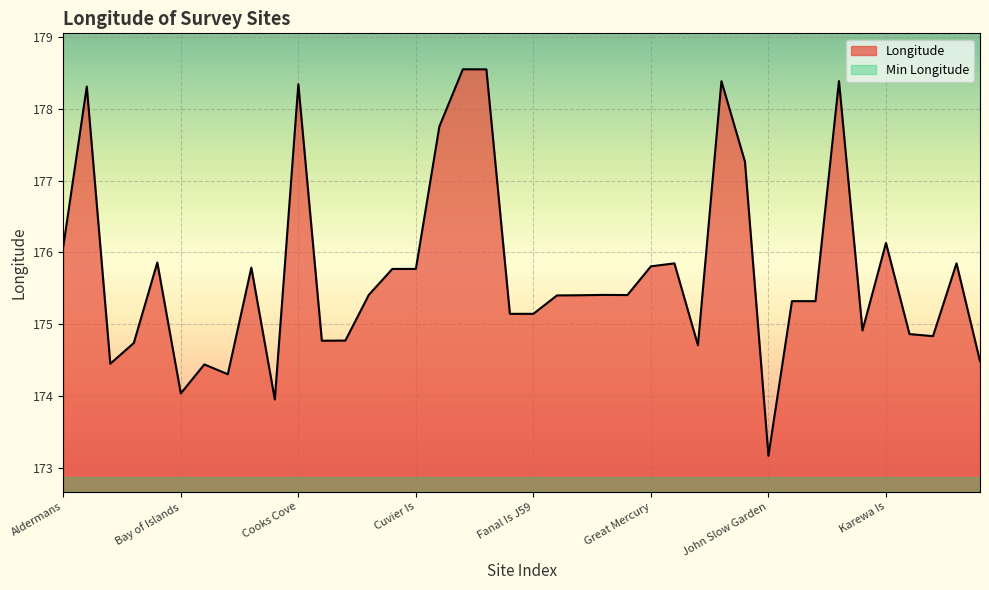

How many data points does each series have?

40